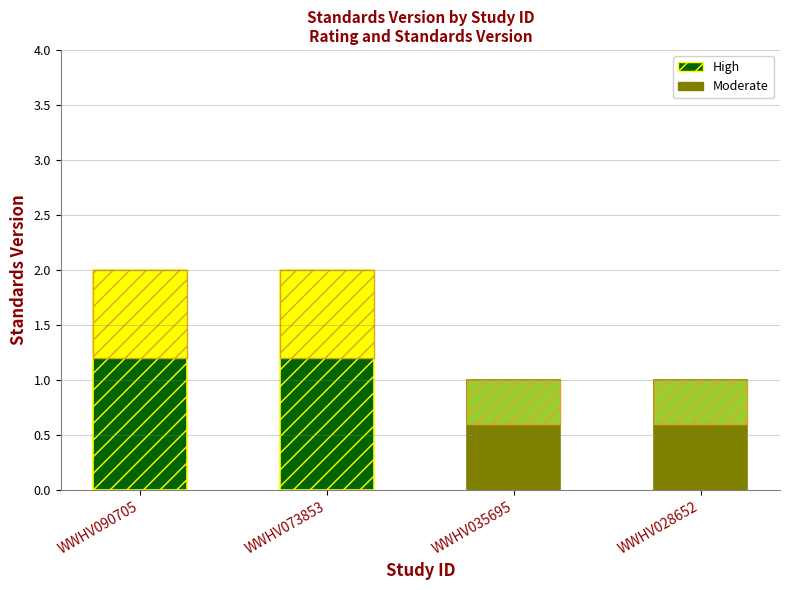

Is it true that the value at WWHV090705 is 2?

True